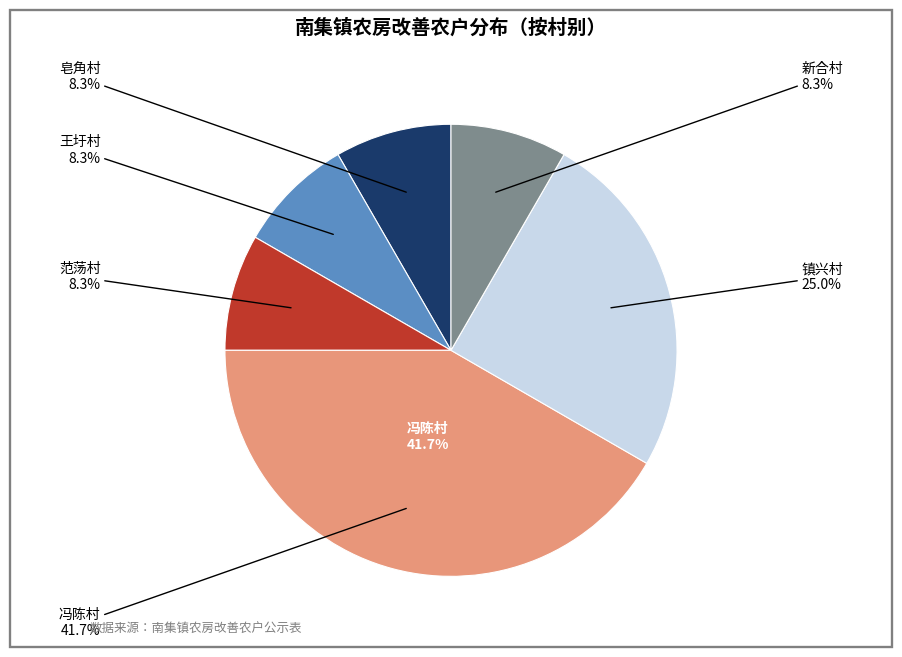

To the nearest percent, what is the combined percentage of 皂角村 and 范荡村?

17%